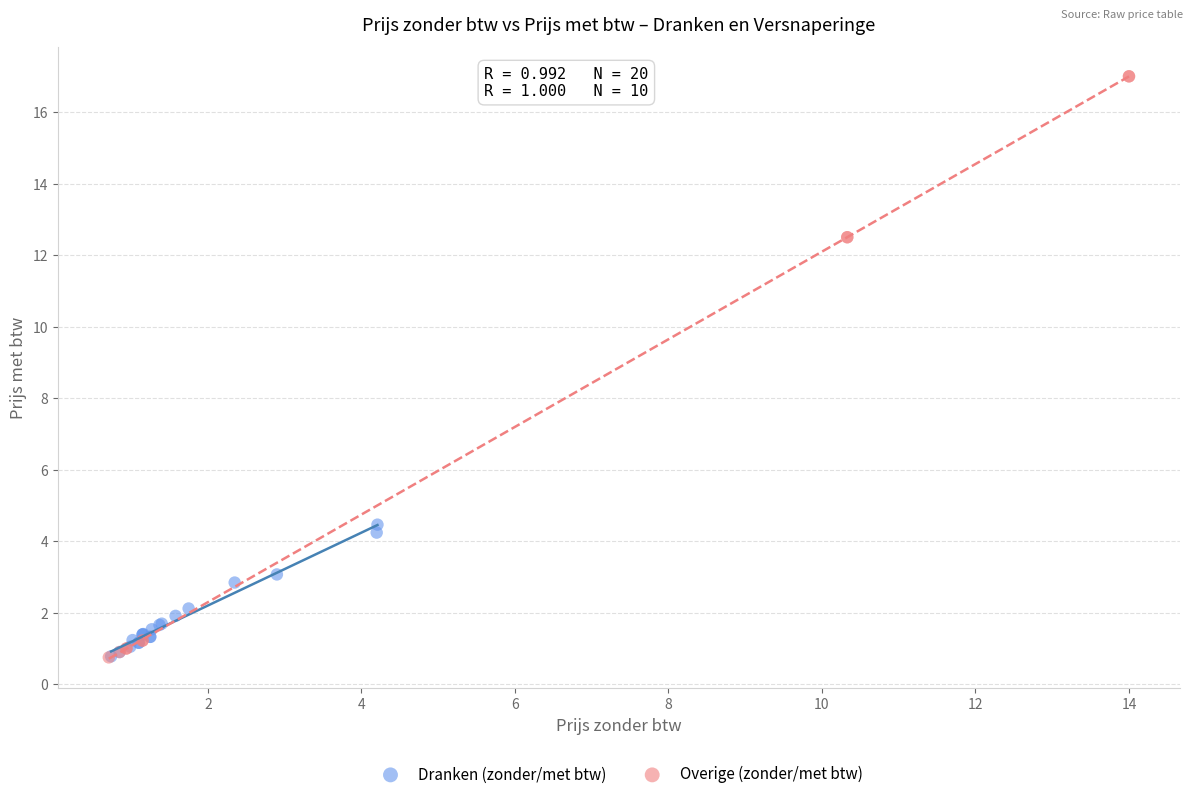

What are all the series names shown in the legend?

Dranken (zonder/met btw), Overige (zonder/met btw)